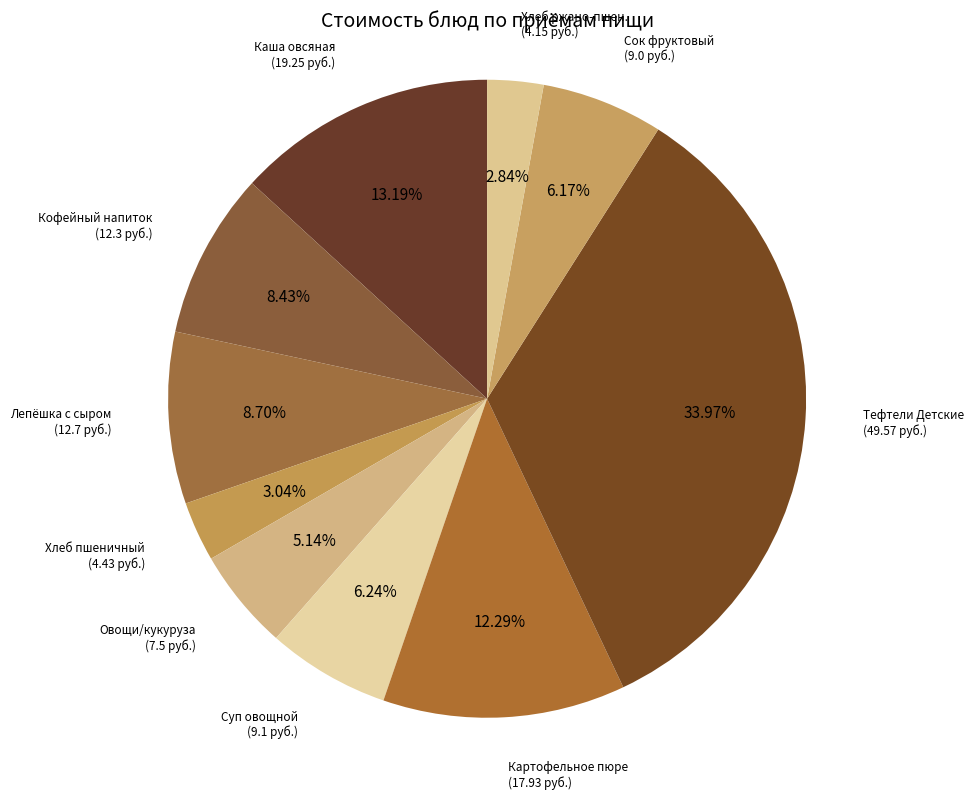

Count the number of slices in the pie.

10